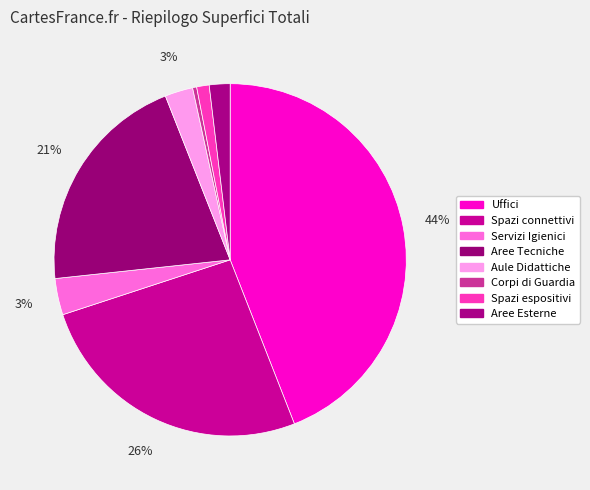

Rank the categories by value from highest to lowest.

Uffici, Spazi connettivi, Aree Tecniche, Servizi Igienici, Aule Didattiche, Aree Esterne, Spazi espositivi, Corpi di Guardia